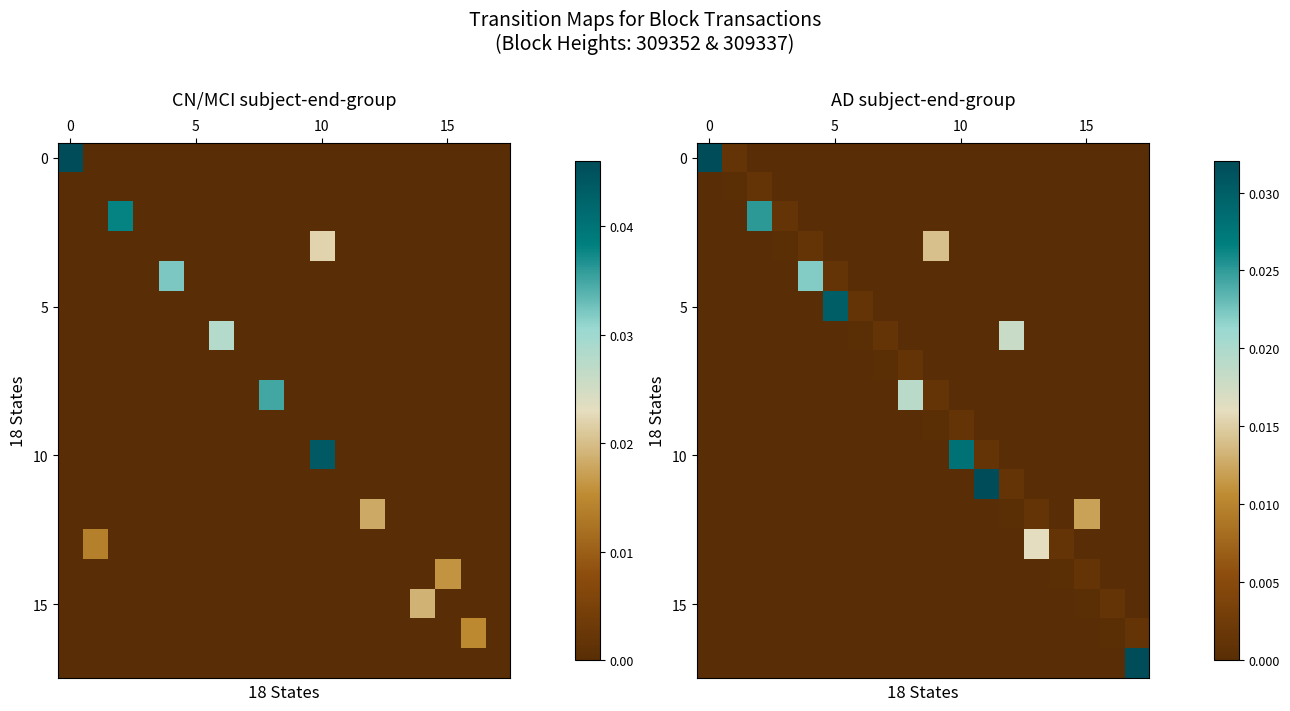

How many categories are shown in the chart?

18